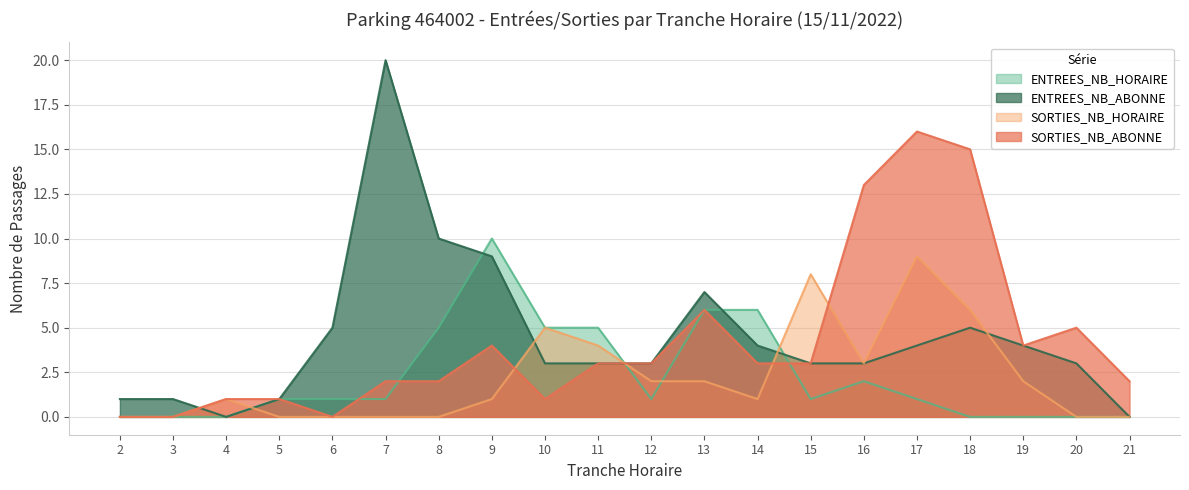

True or false: ENTREES_NB_ABONNE and ENTREES_NB_HORAIRE cross at least once.

True